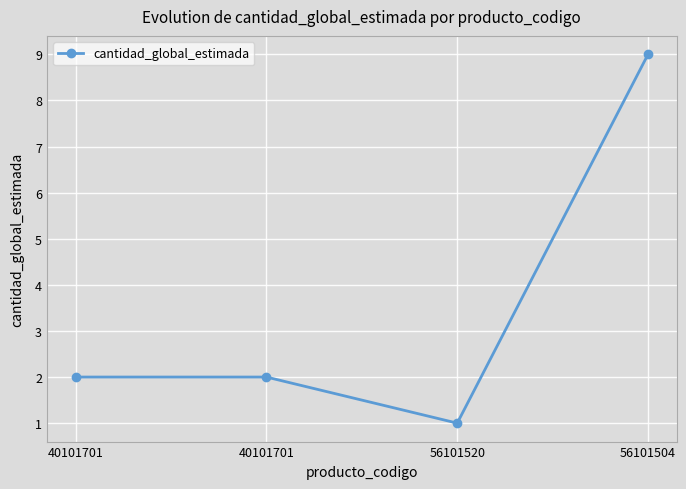

Reading left to right, what are all the values shown in this chart?

40101701=2	40101701=2	56101520=1	56101504=9